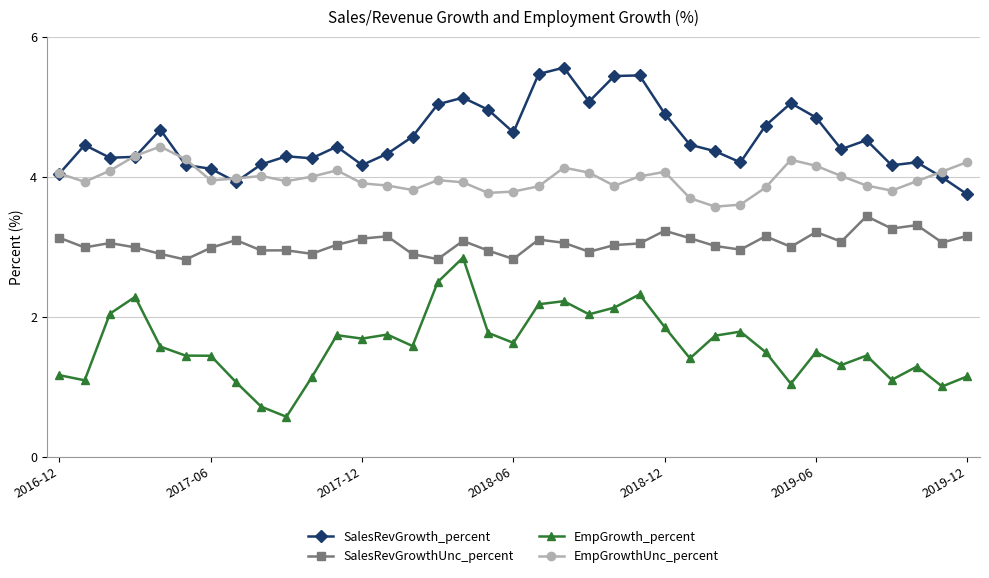

What is the value of the EmpGrowth_percent point at the 30th from the left?

1.0